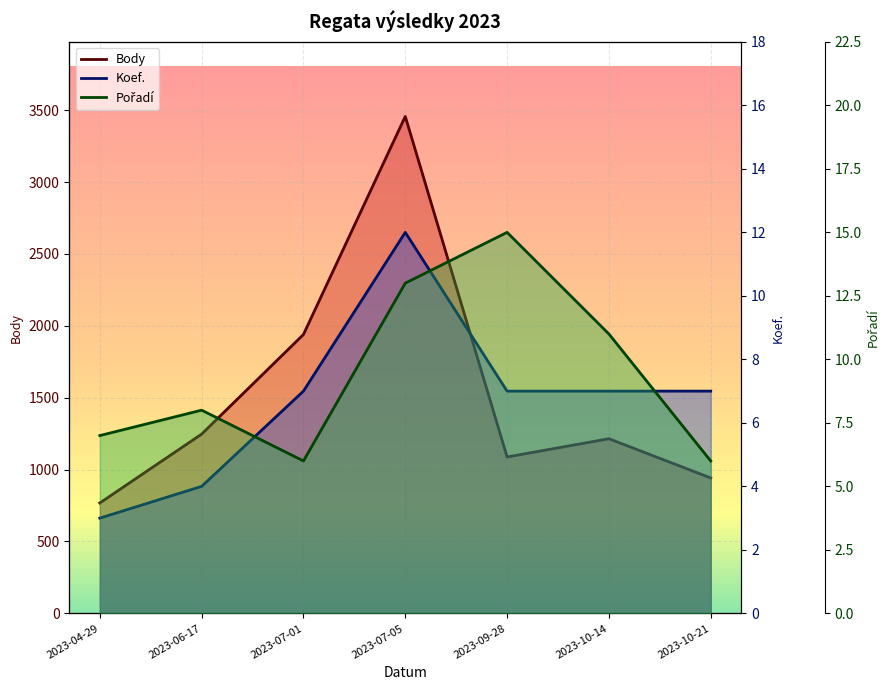

At which category does Pořadí reach its first local peak?

2023-06-17